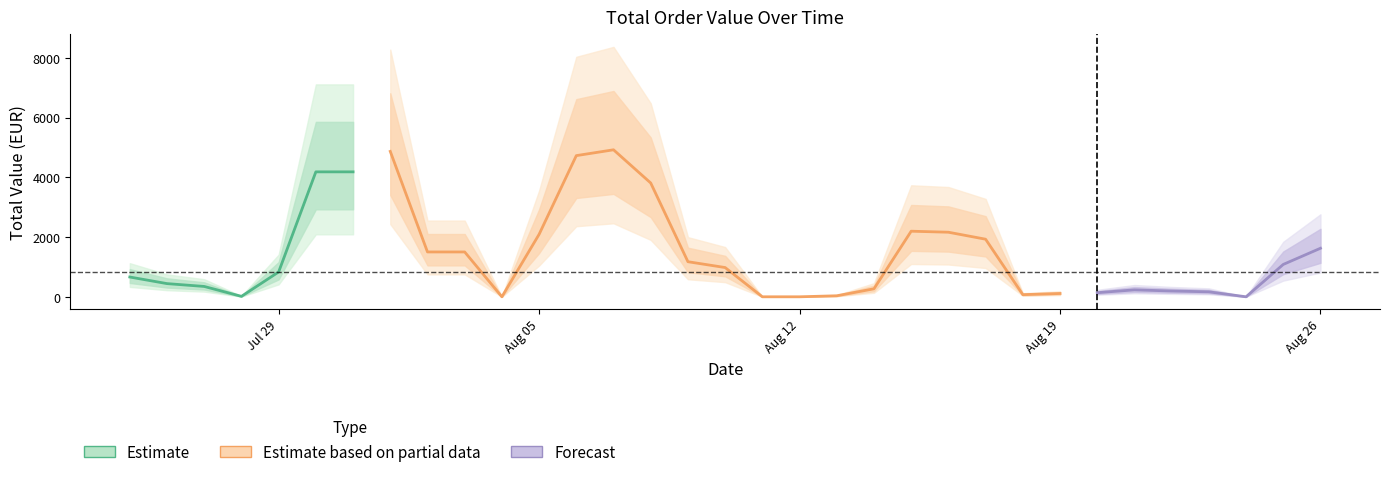

Is this an area chart (filled region under the line)?

No